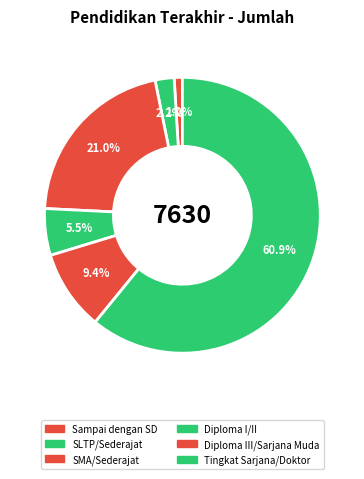

Rank the categories by value from highest to lowest.

Tingkat Sarjana/Doktor, SMA/Sederajat, Diploma III/Sarjana Muda, Diploma I/II, SLTP/Sederajat, Sampai dengan SD